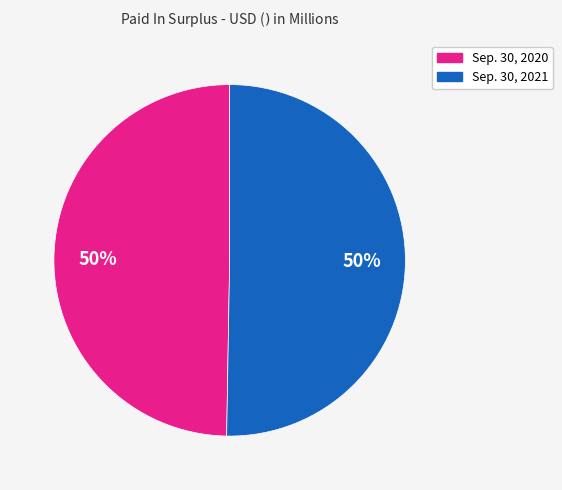

Count the number of slices in the pie.

2